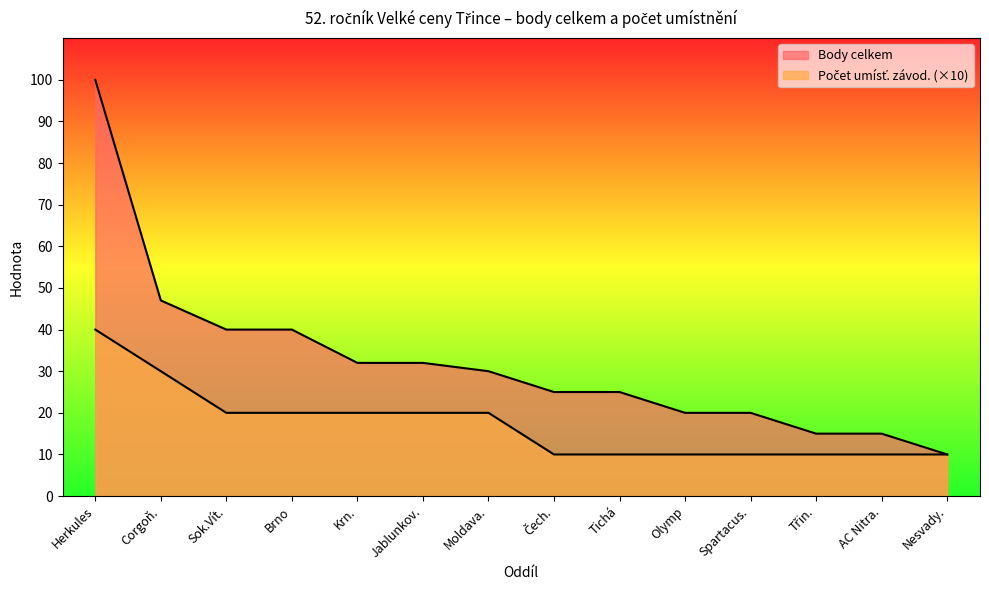

What position from the left is Jablunkov.?

6